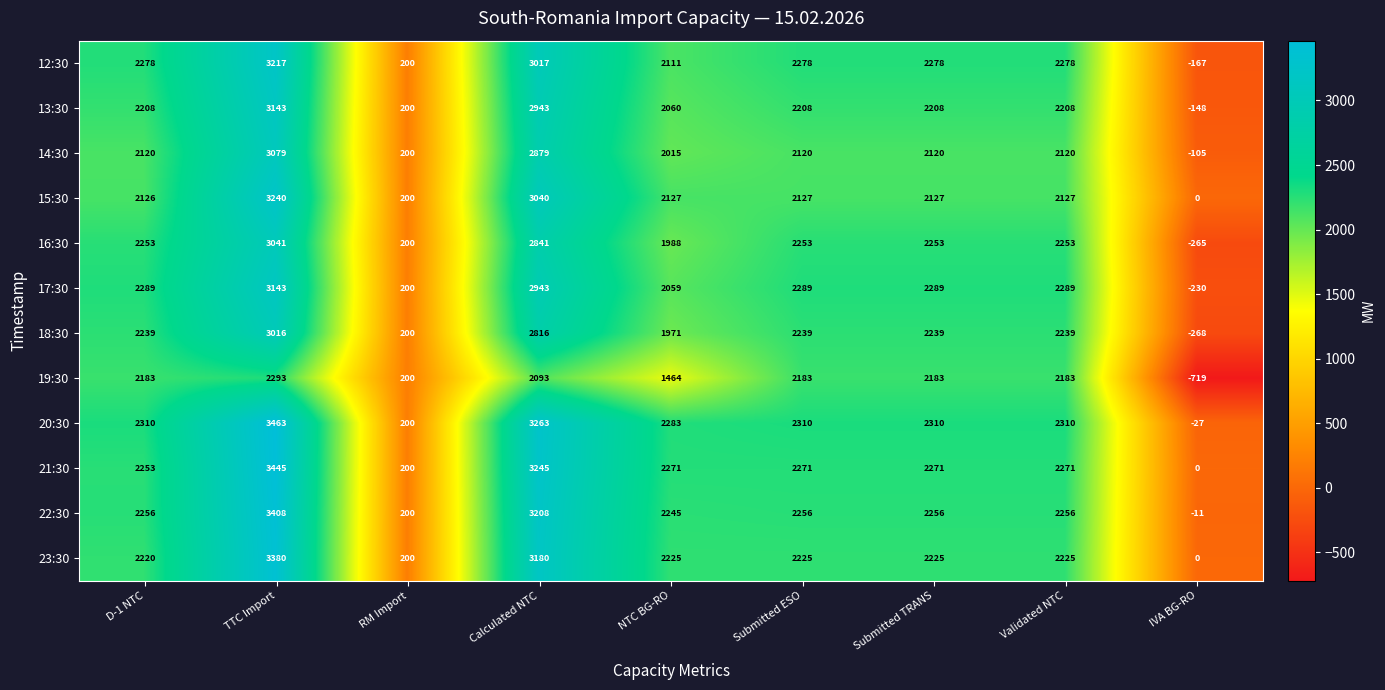

What is the difference between the 19:30 values at D-1 NTC and IVA BG-RO?

2902